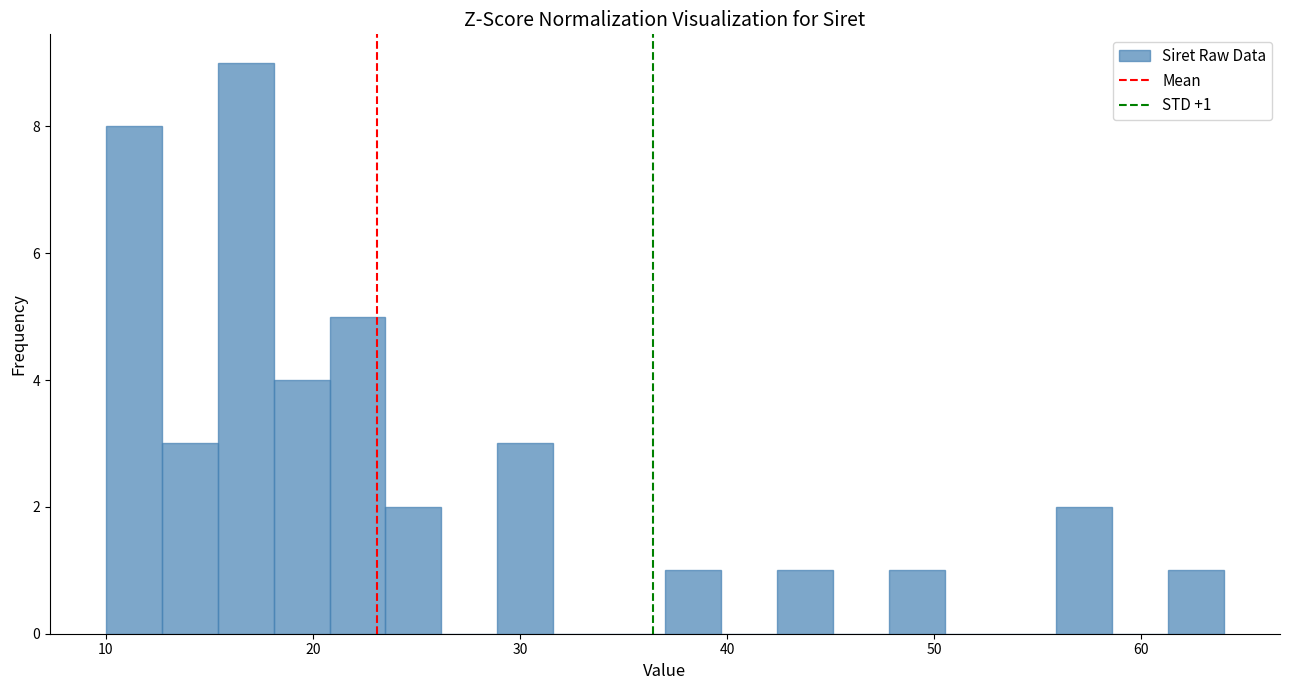

Read against the x-axis, roughly where is the centre of the tallest bar?

17